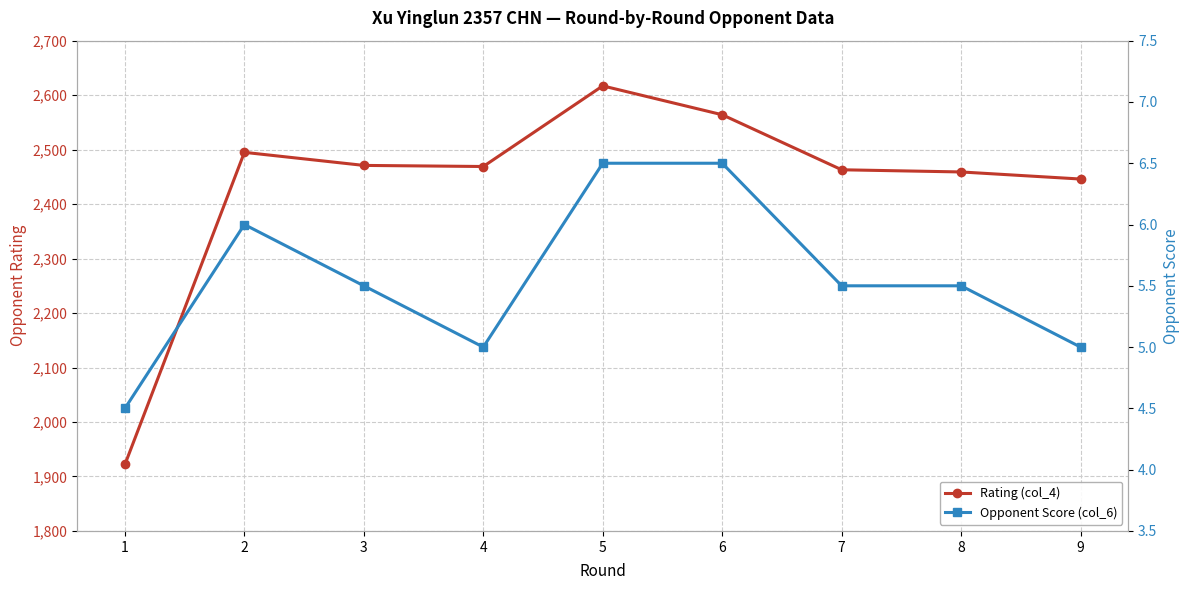

True or false: Opponent Score (col_6) has a value of 6.0 at 2.

True